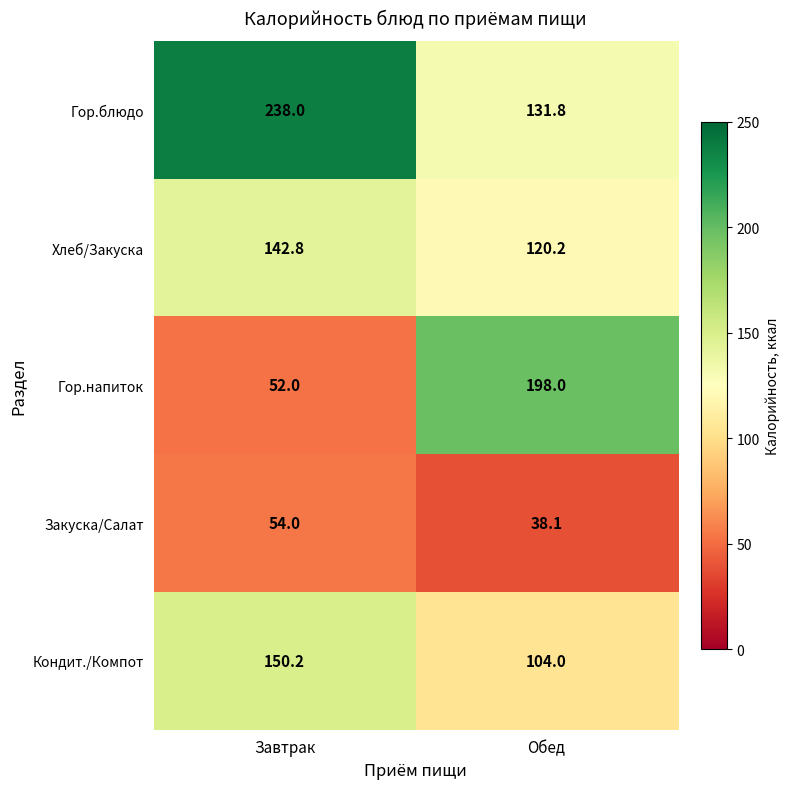

What is the difference between the highest and lowest values at Обед?

159.9